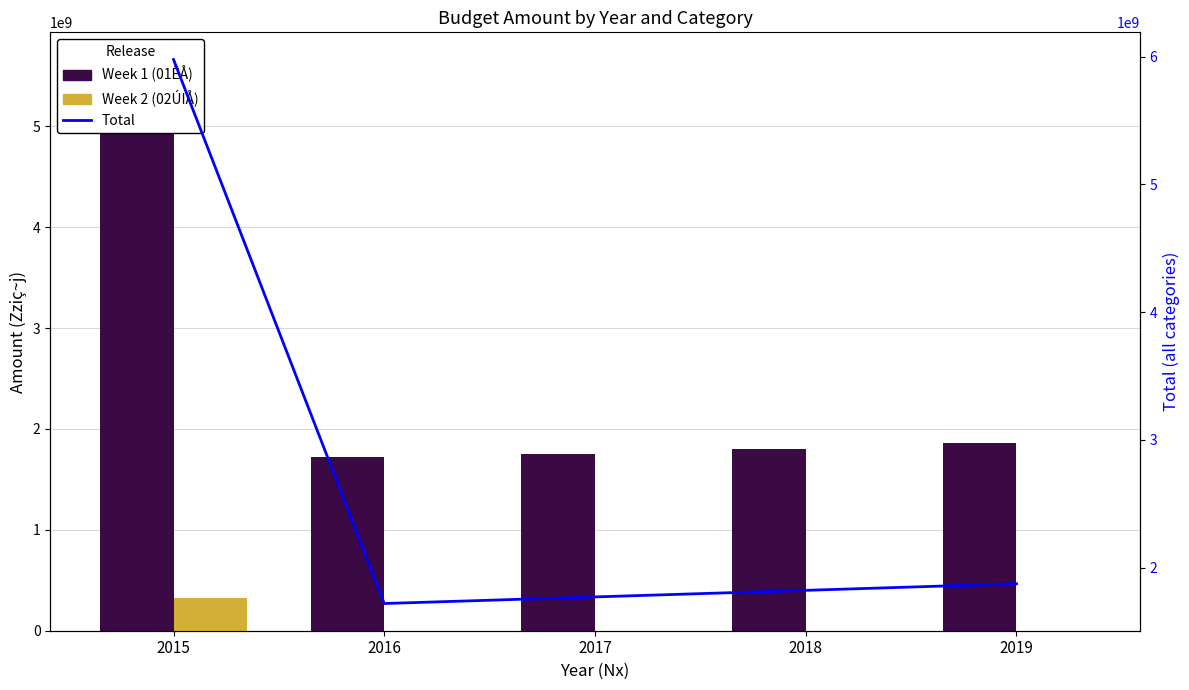

Reading left to right, what are all the values shown in this chart?

Week 1 (01ÊÅ): 5648778228.0	1720042482.0	1754443331.6	1806044606.1	1857645880.6
Week 2 (02ÚIÅ): 328440858.0	0.0	0.0	0.0	0.0
Total Flow: 5977219137.0	1720042482.0	1771643756.5	1823245030.9	1874846305.4